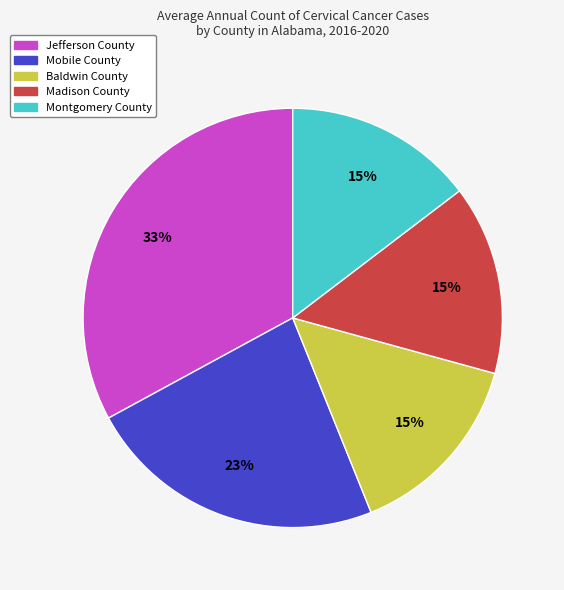

Between Mobile County and Montgomery County, which is larger?

Mobile County